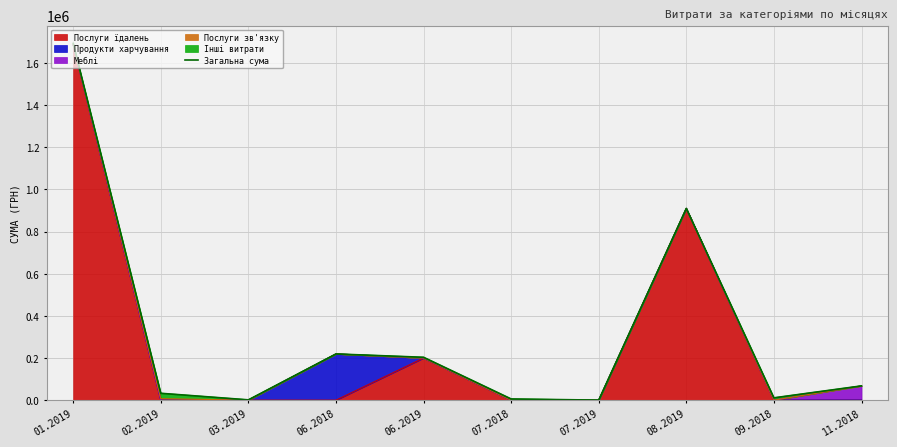

Rank the categories by value from lowest to highest.

07.2019, 03.2019, 07.2018, 09.2018, 02.2019, 11.2018, 06.2019, 06.2018, 08.2019, 01.2019